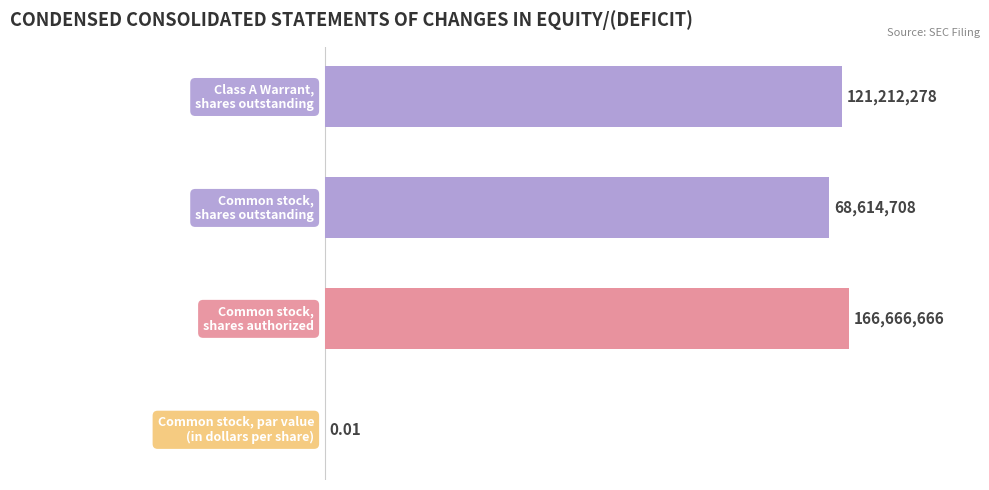

List the labels in order of value, largest first.

1, 3, 2, 0